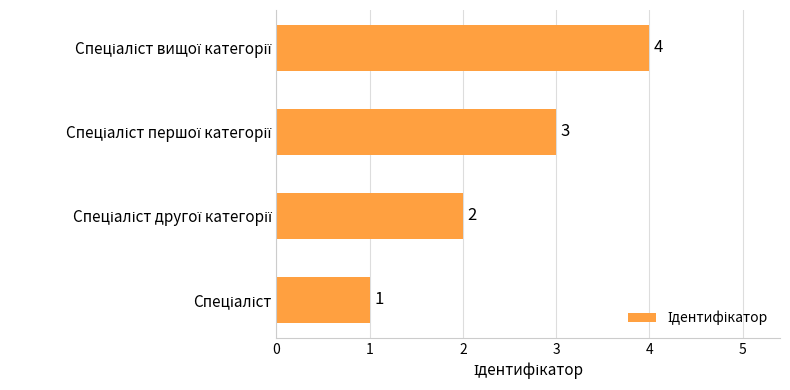

How many series are shown in this chart?

1